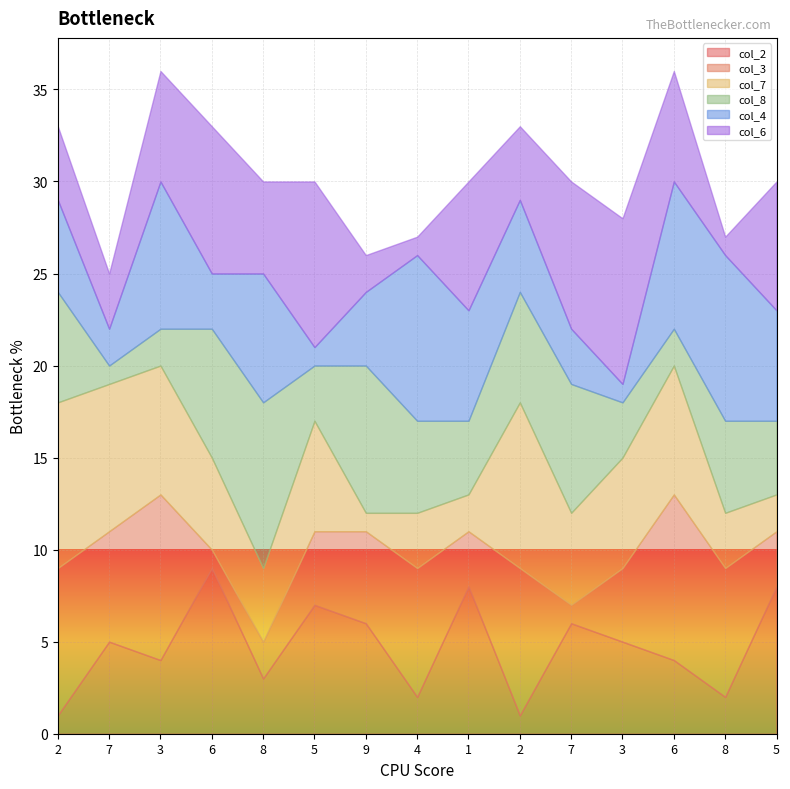

What is the label of the 14th point from the right?

7